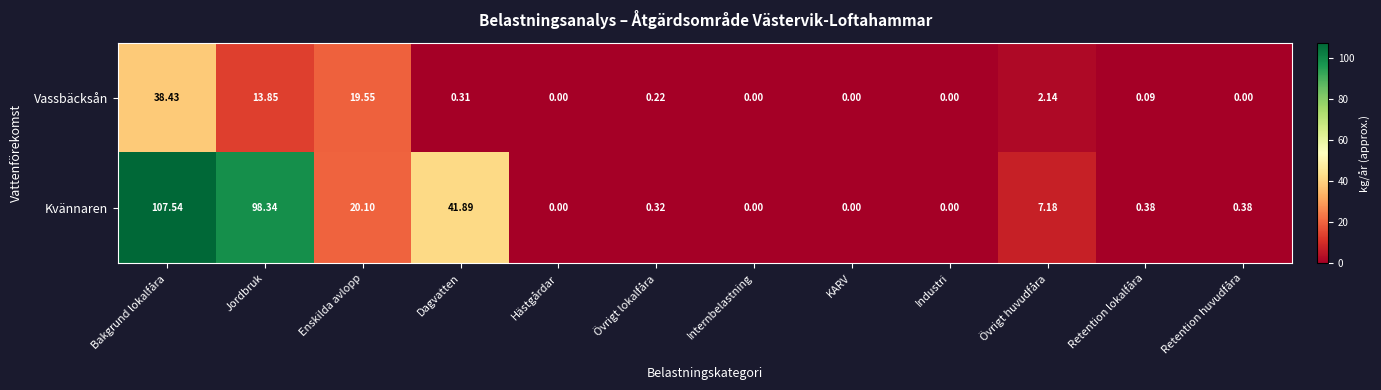

Where is Kvännaren nearest to the value 53?

Dagvatten